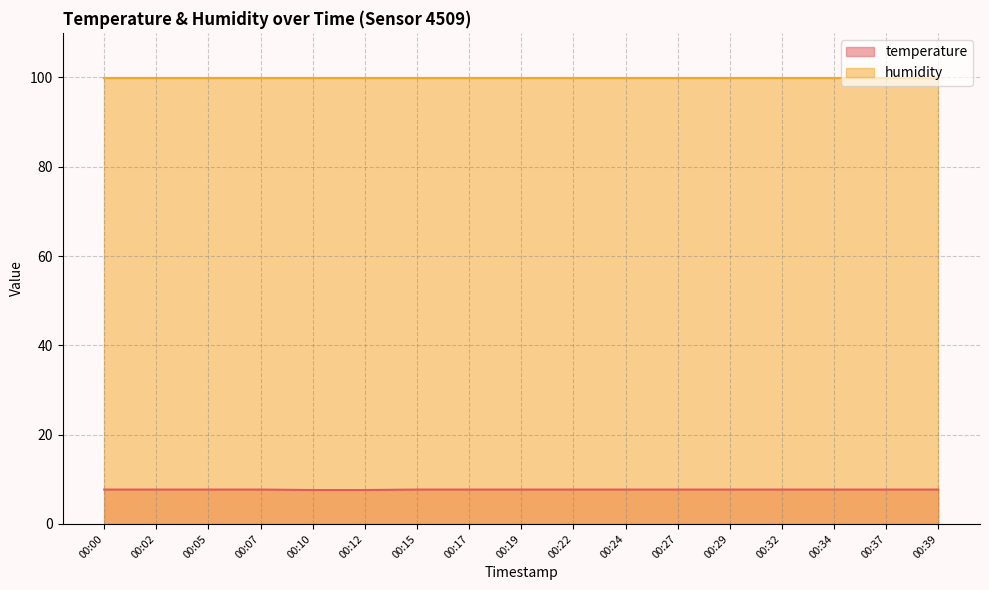

What is the ratio of the value at 00:32 to the value at 00:17?

1.0